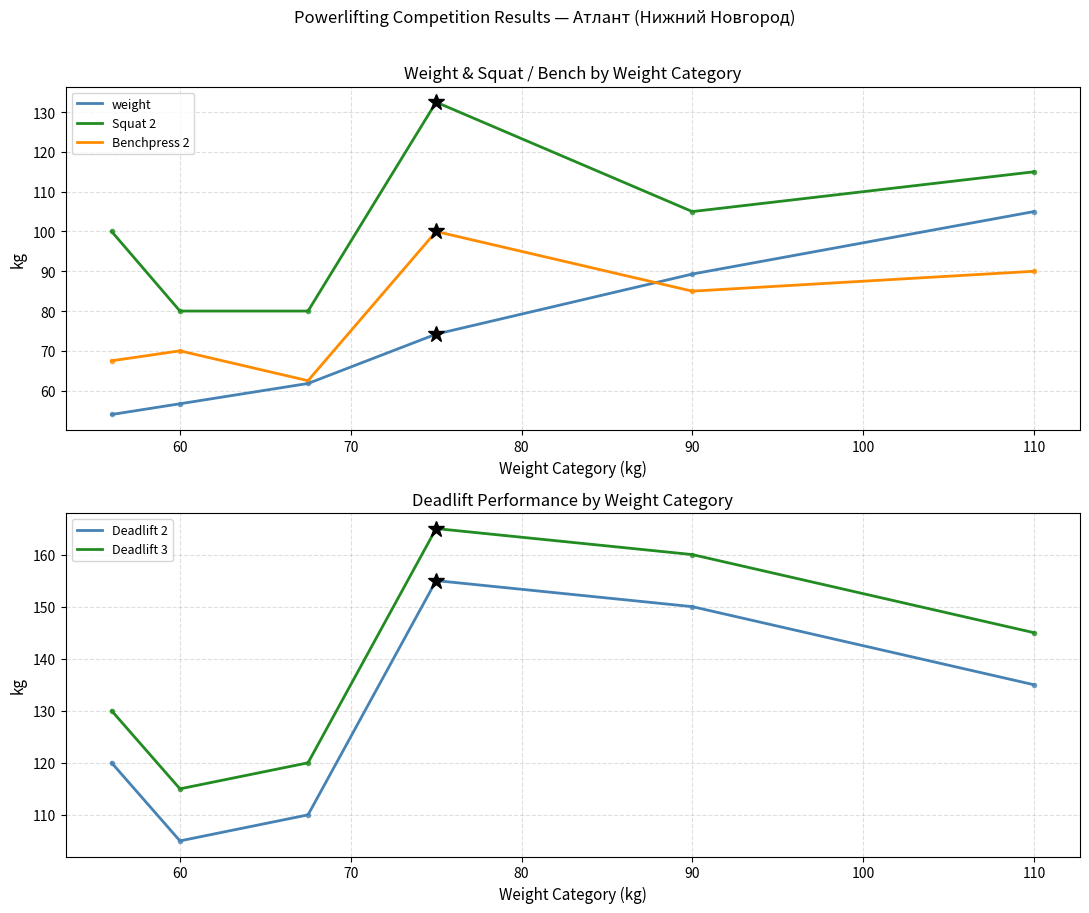

Count the Deadlift 3 values in the range 120 to 160.

4